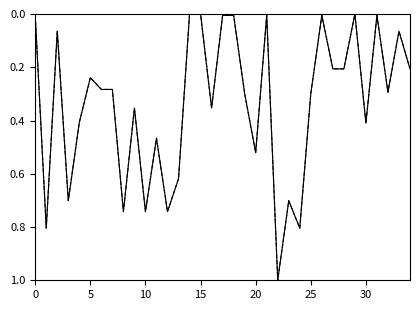

What is the maximum value shown in the chart?

1.0